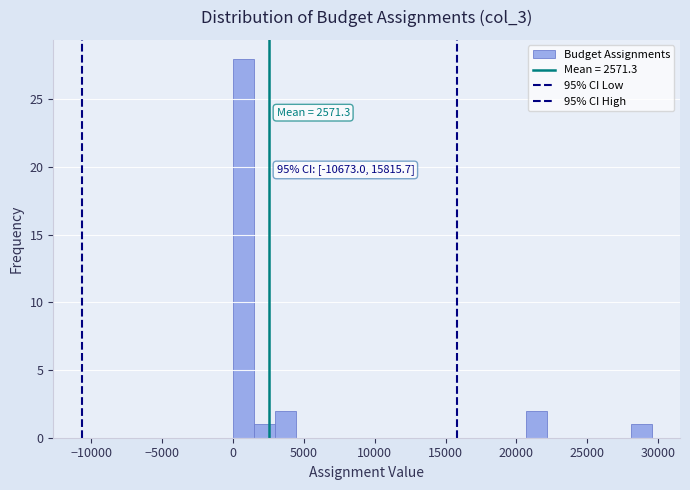

Read against the x-axis, roughly where is the centre of the tallest bar?

500